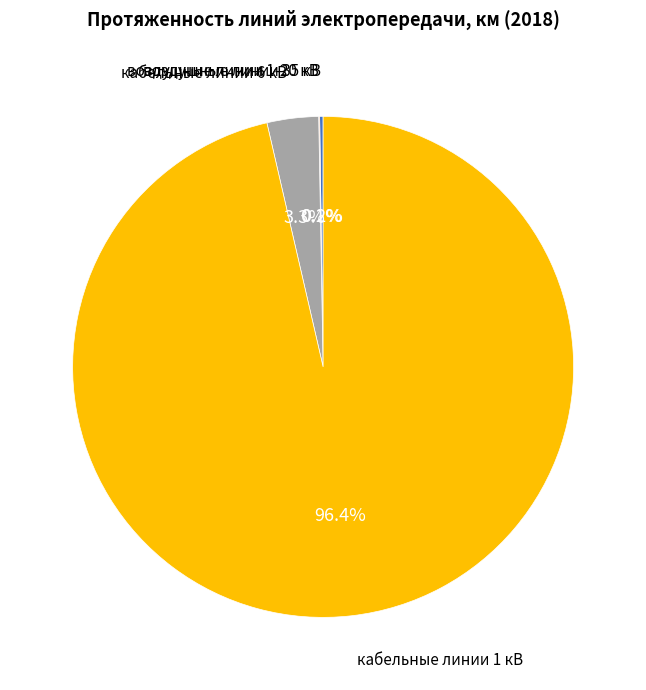

Does any single category account for the majority?

Yes